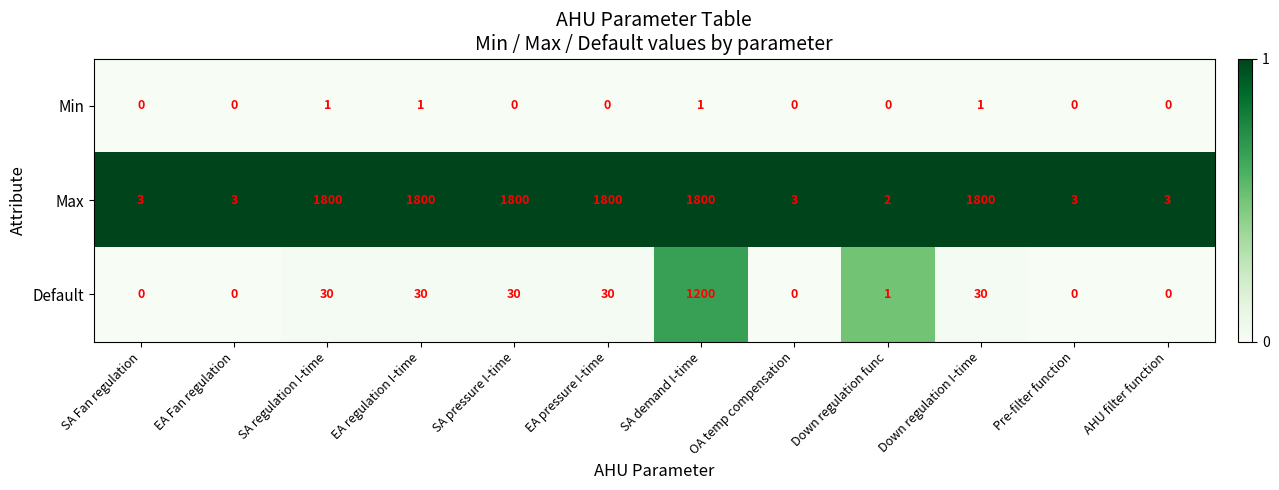

What is the total value across all series at AHU filter function?

3